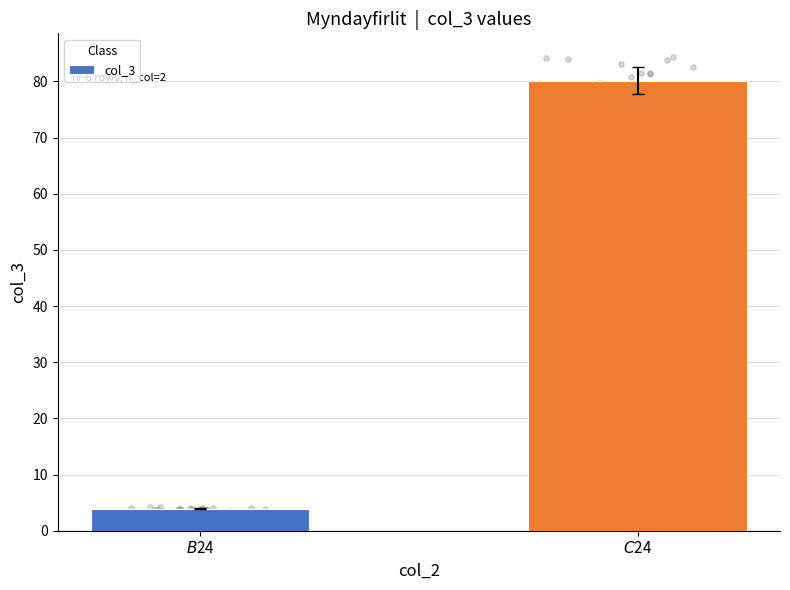

Approximately how many times larger is the value at $C$24 compared to $B$24?

20.5